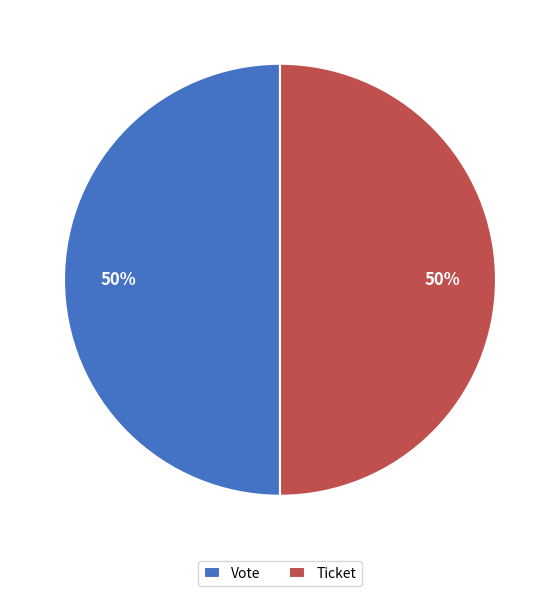

Approximately how many times larger is the value at Ticket compared to Vote?

1.0